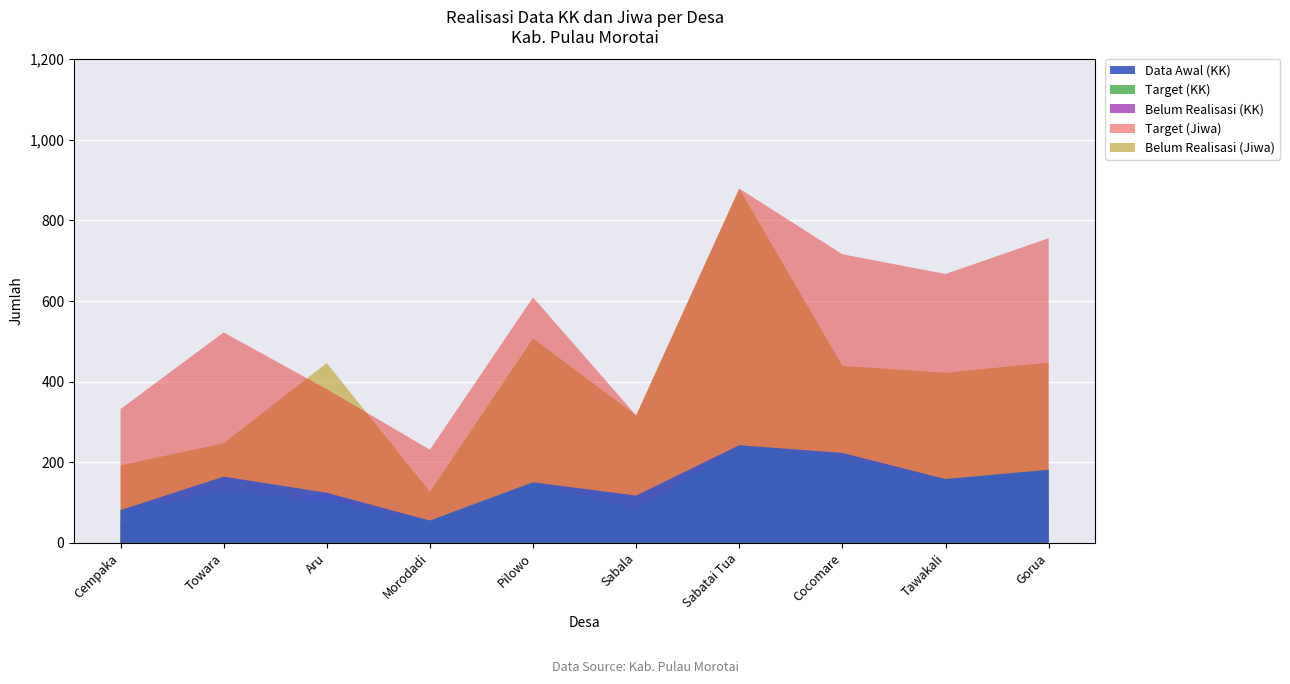

Reading right to left, extract all data points from this chart.

Data Awal (KK): Gorua=181	Tawakali=158	Cocomare=223	Sabatai Tua=242	Sabala=117	Pilowo=150	Morodadi=55	Aru=124	Towara=164	Cempaka=81
Target (KK): Gorua=181	Tawakali=158	Cocomare=212	Sabatai Tua=242	Sabala=82	Pilowo=150	Morodadi=55	Aru=106	Towara=126	Cempaka=81
Target (Jiwa): Gorua=756	Tawakali=667	Cocomare=716	Sabatai Tua=879	Sabala=316	Pilowo=609	Morodadi=231	Aru=381	Towara=522	Cempaka=332
Belum Realisasi (KK): Gorua=107	Tawakali=100	Cocomare=113	Sabatai Tua=242	Sabala=82	Pilowo=125	Morodadi=30	Aru=124	Towara=66	Cempaka=46
Belum Realisasi (Jiwa): Gorua=447	Tawakali=422	Cocomare=439	Sabatai Tua=879	Sabala=316	Pilowo=507	Morodadi=126	Aru=446	Towara=247	Cempaka=192